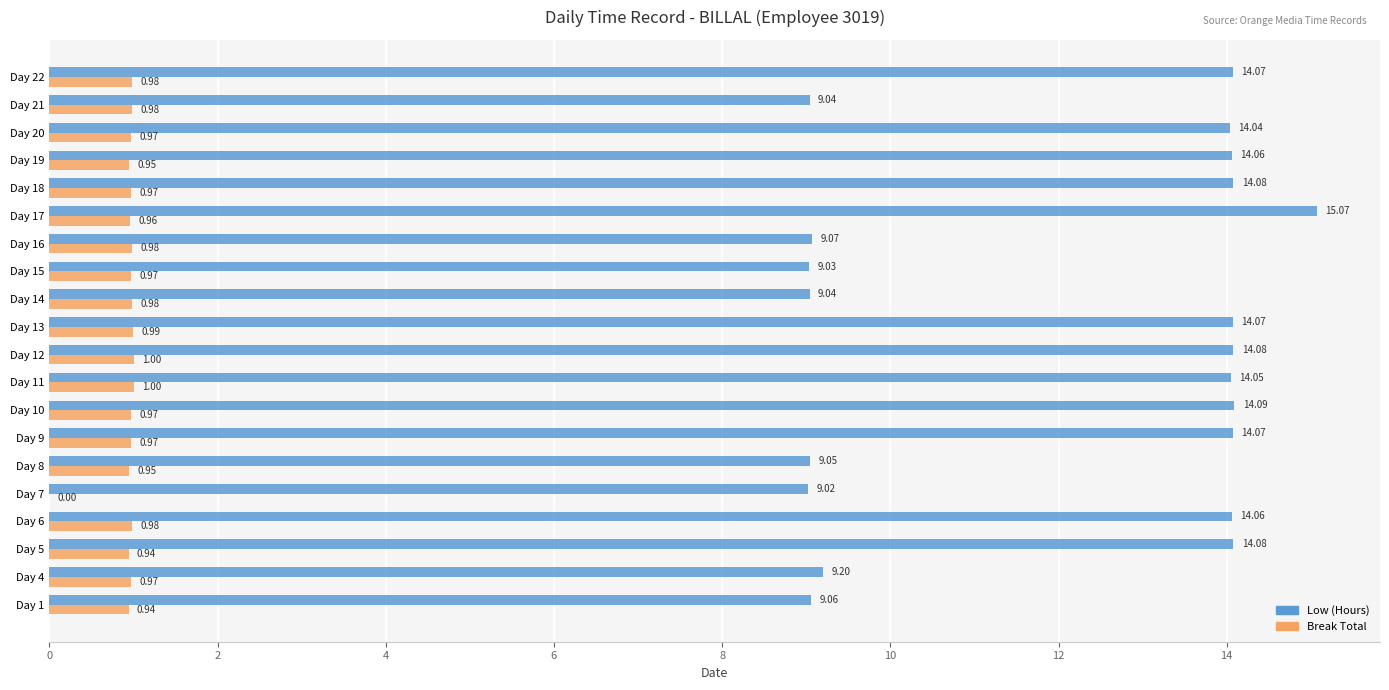

Which series changed the most between Day 5 and Day 8?

Low (Hours)